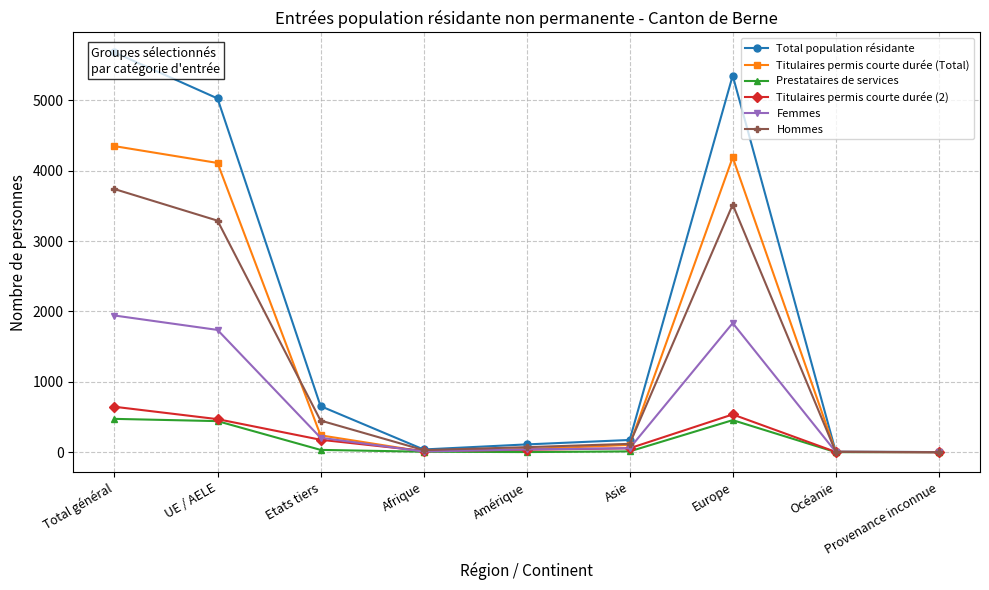

The Prestataires de services series shows 17 at Asie. True or false?

False